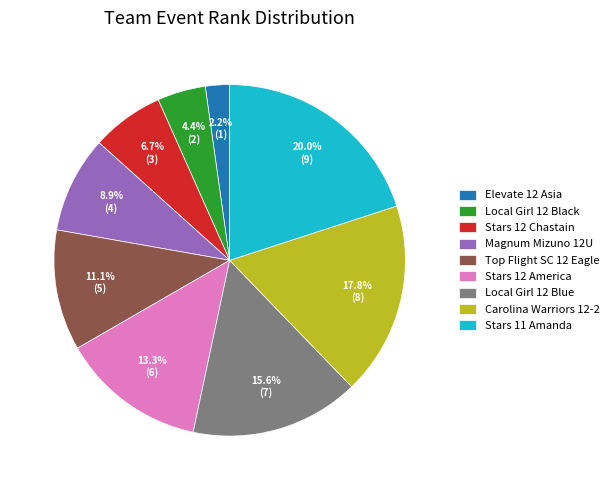

Which slice is the largest?

Stars 11 Amanda